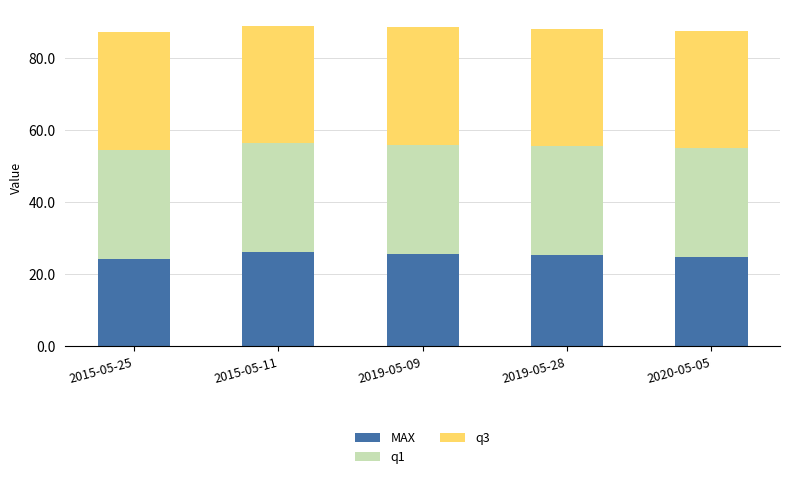

What is the sum of all MAX values?

126.4